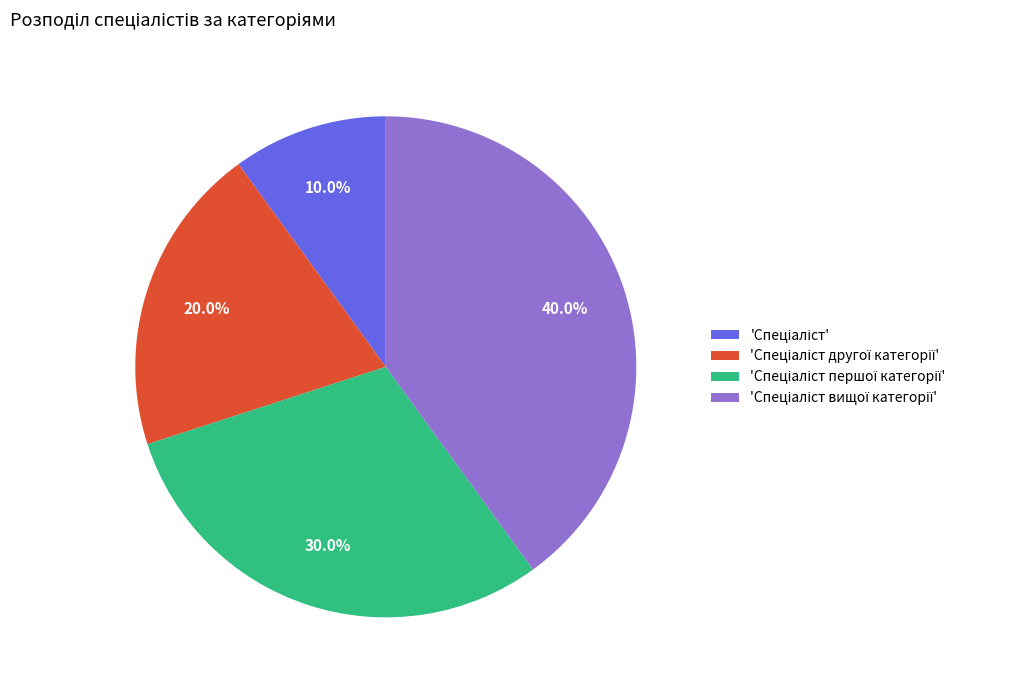

Is there any slice that represents more than half of the pie?

No